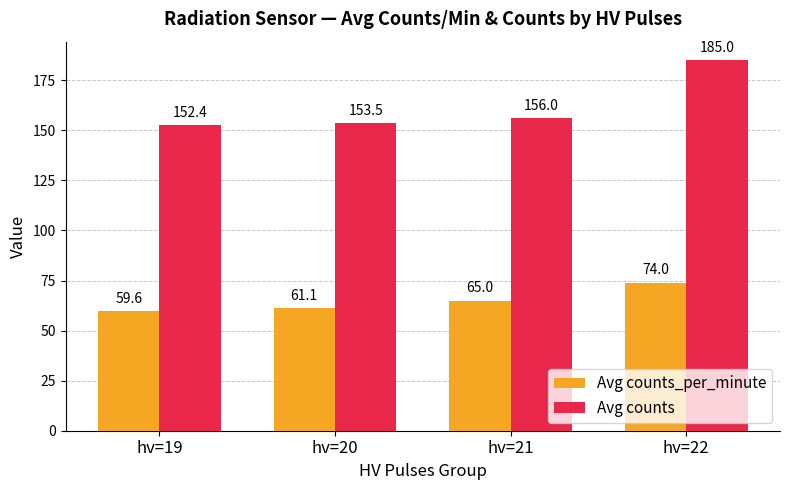

Which series has the widest spread of values?

Avg counts